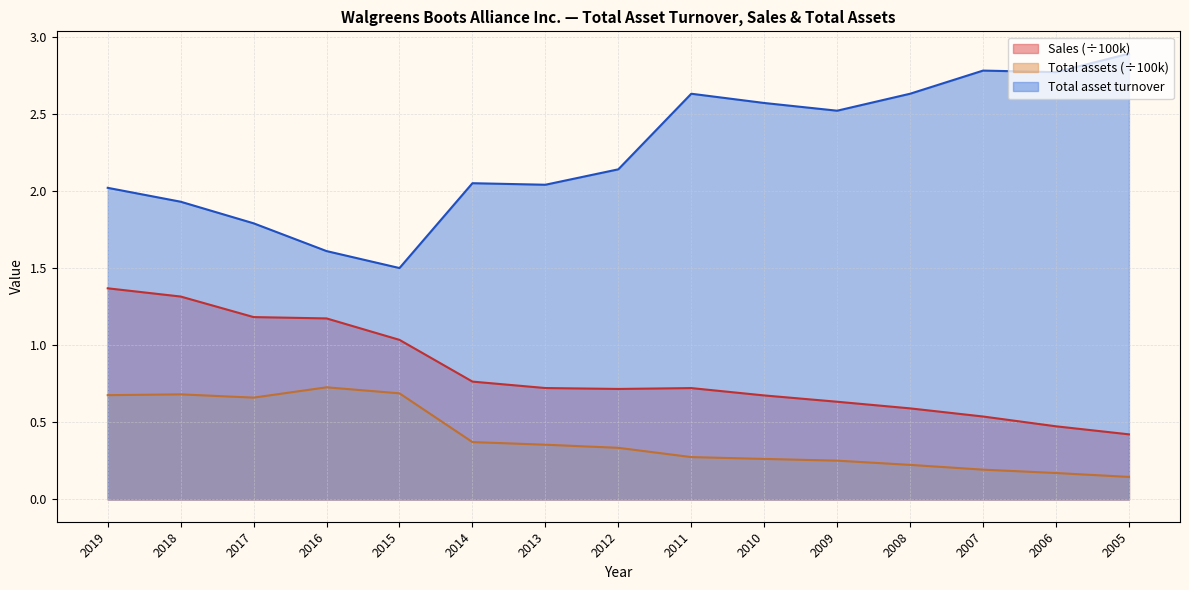

What is the minimum value for Sales?

0.4